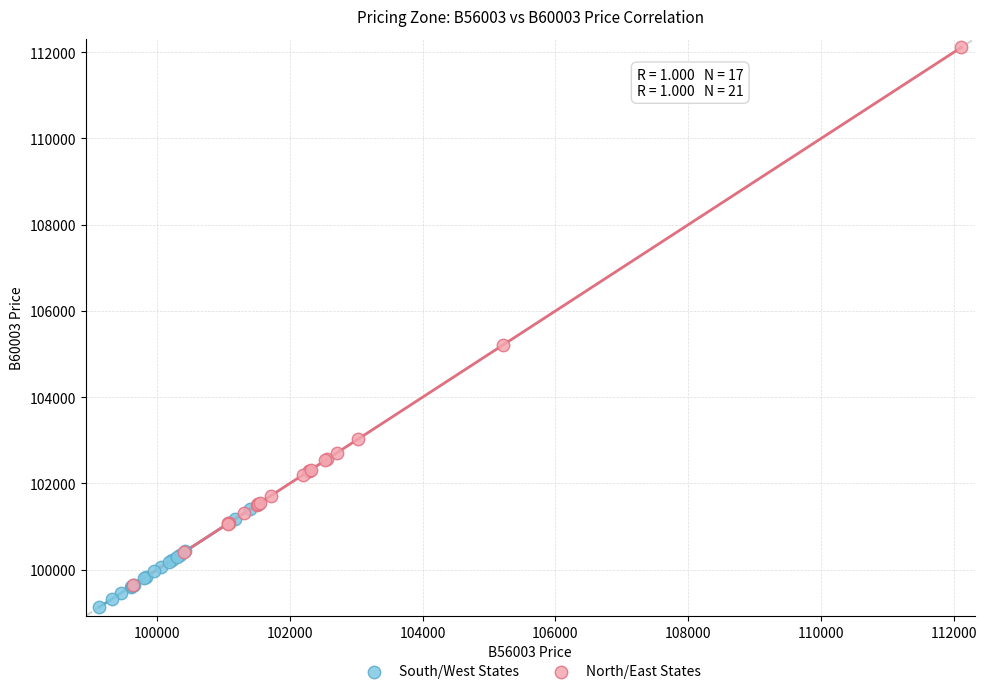

Which series has the widest spread of Y values?

North/East States